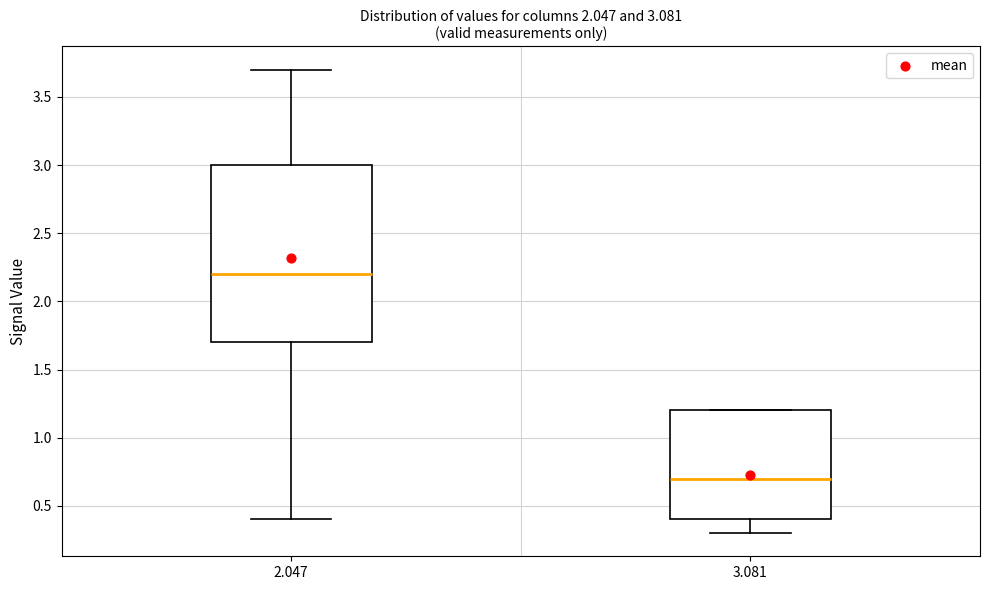

Which box is the tallest, from its lower edge to its upper edge?

2.047